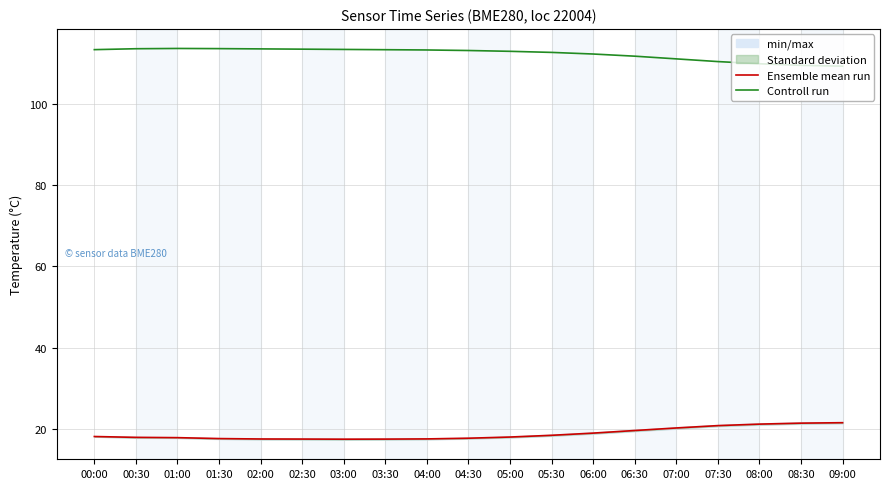

Rank the series by their average value, from lowest to highest.

Ensemble mean run, Controll run